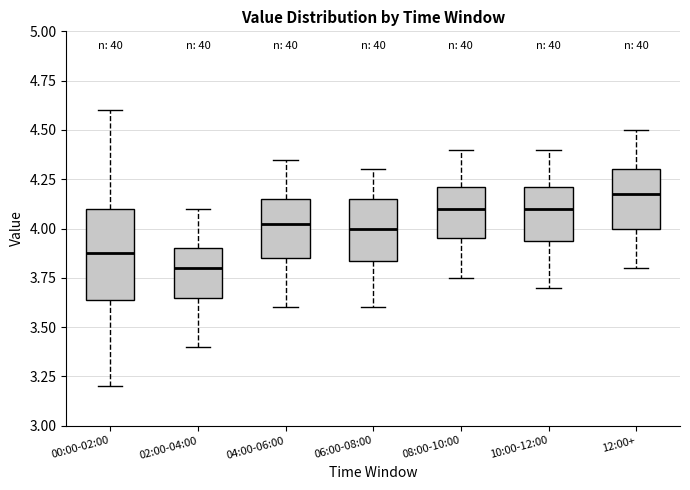

Where is the upper edge of the box for 06:00-08:00 on the y-axis? The values are not printed on the chart, so give them approximately, as read against the axis.

4.15